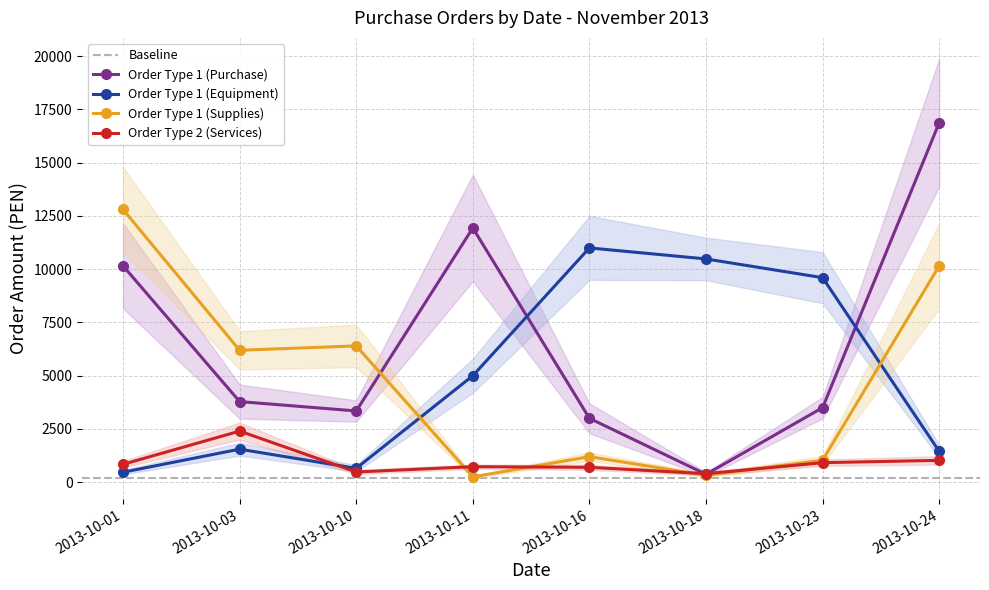

List the labels in order of Order Type 1 (Supplies) value, largest first.

2013-10-01, 2013-10-24, 2013-10-10, 2013-10-03, 2013-10-16, 2013-10-23, 2013-10-18, 2013-10-11